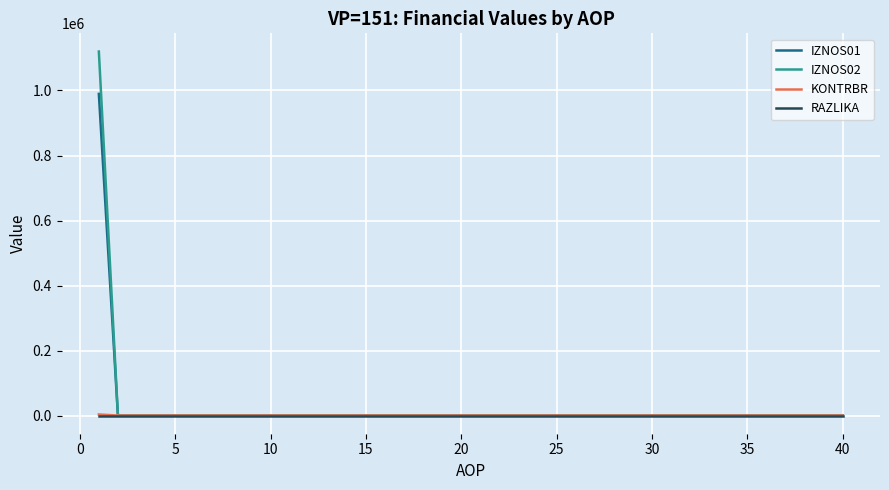

Which series has the largest range (max minus min)?

IZNOS02